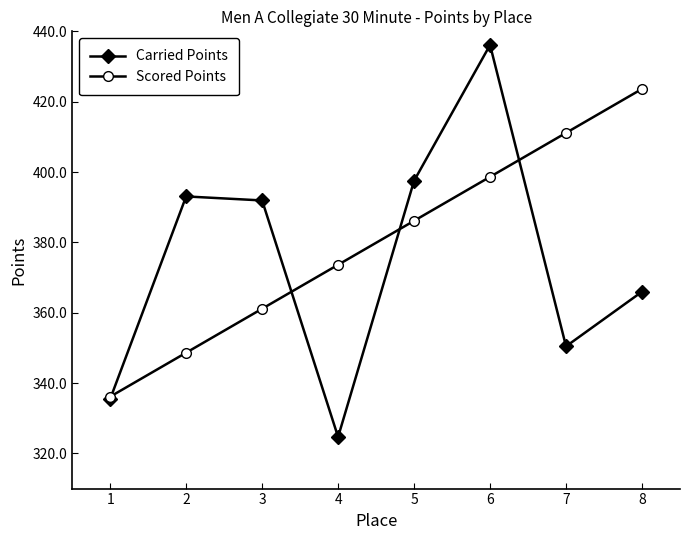

Which series has the largest range (max minus min)?

Carried Points